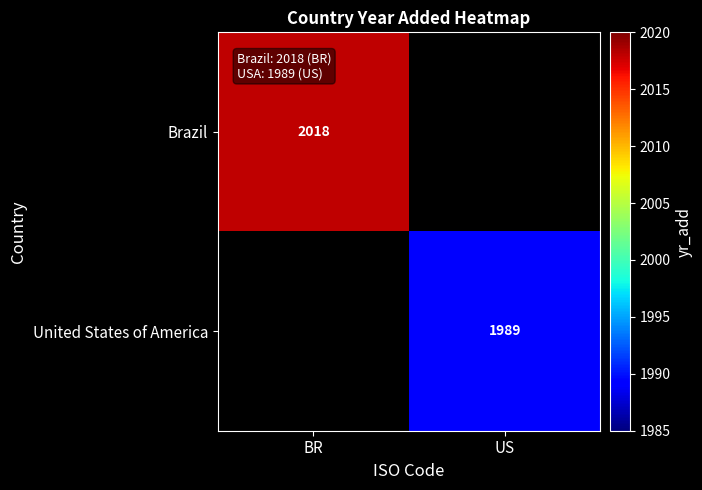

The value of United States of America at US is 3068. True or false?

False